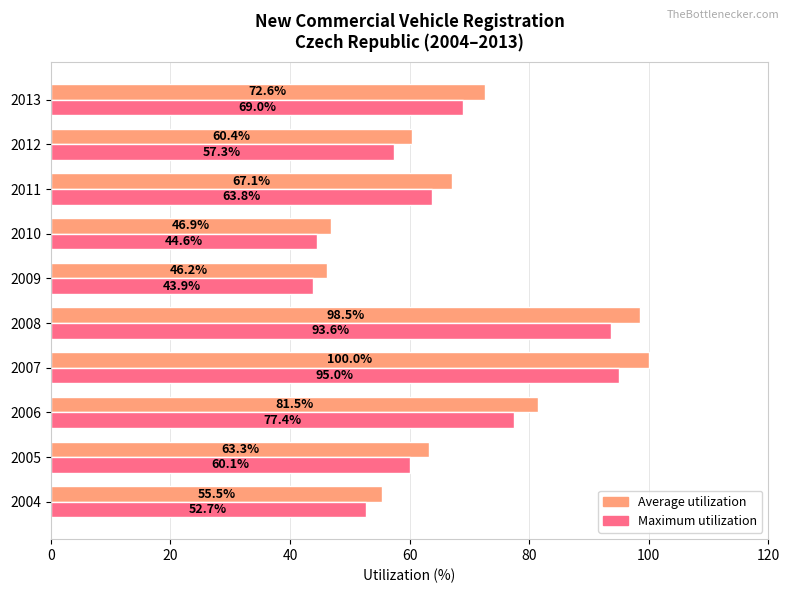

At which category is the sum across all series the highest?

2007